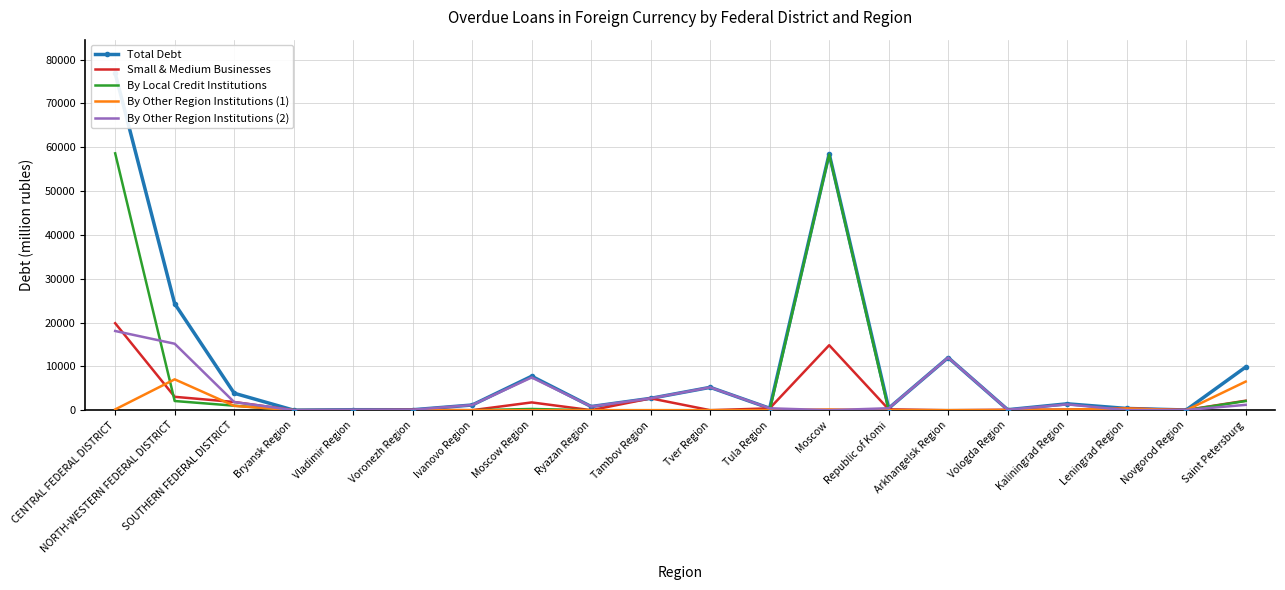

True or false: Total Debt has more than 2 points higher than both neighbors.

True